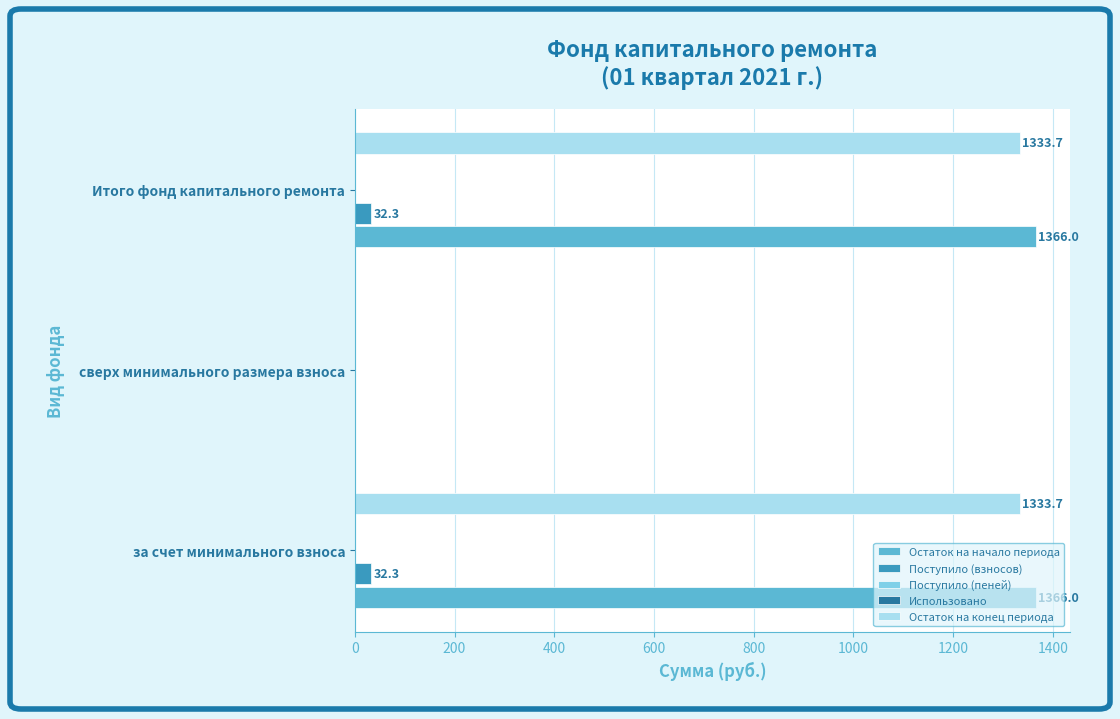

Which series has the widest spread of values?

Остаток на начало периода